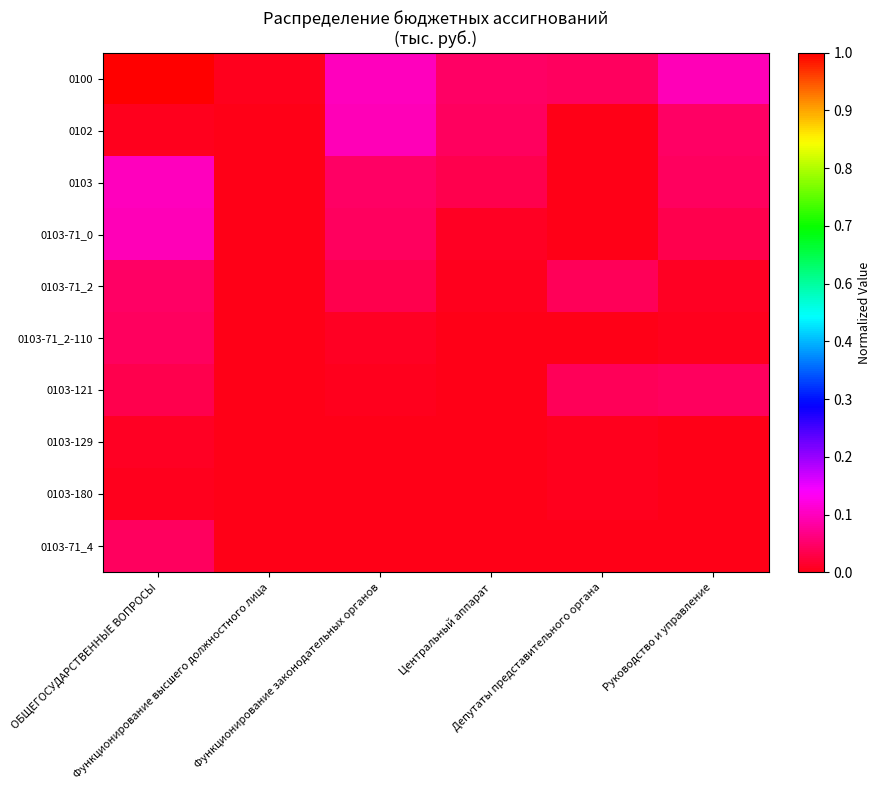

Which series has the widest spread of values?

0100